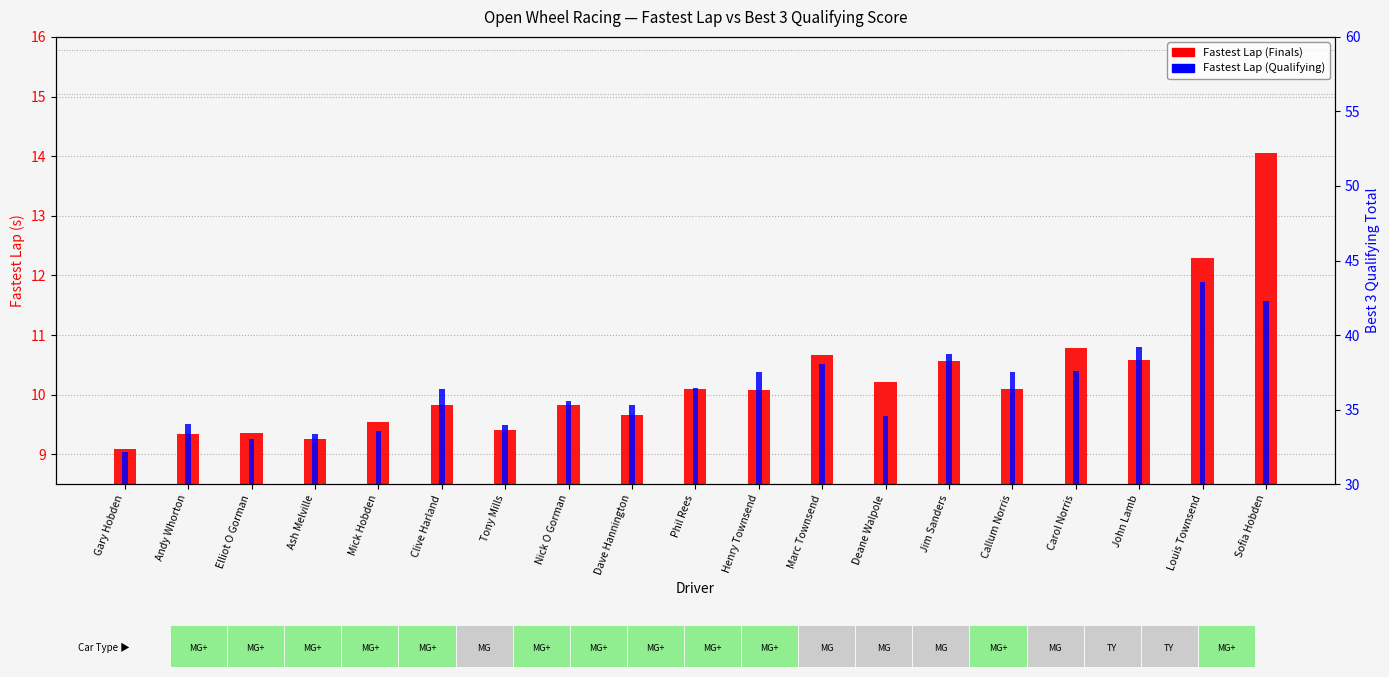

Is it true that Fastest Lap (Finals) equals 9.1 at Gary Hobden?

True